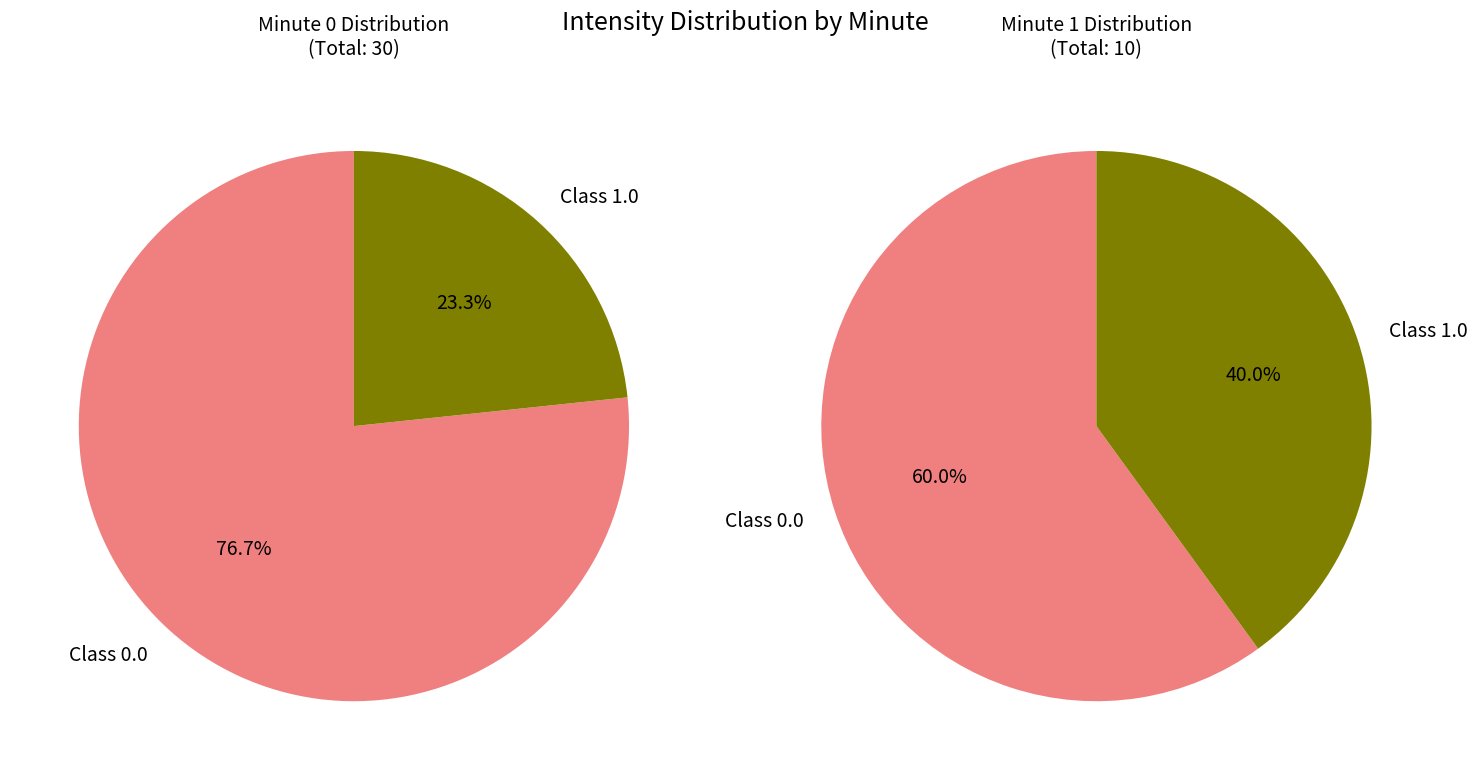

True or false: minute_0 accounts for 68% of the total.

False